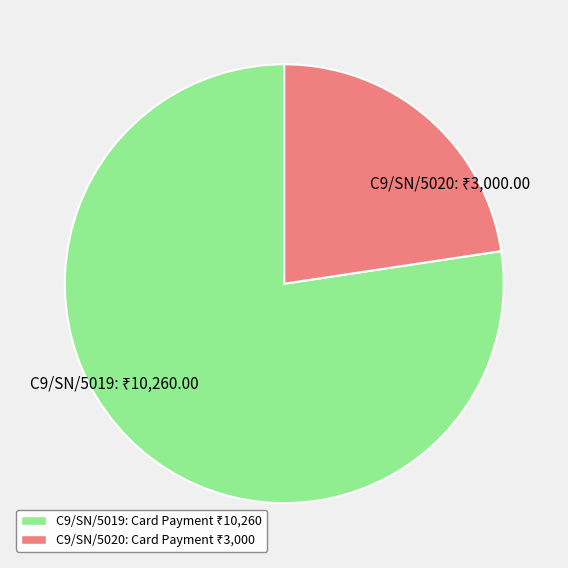

Rank the categories by value from lowest to highest.

C9/SN/5020, C9/SN/5019